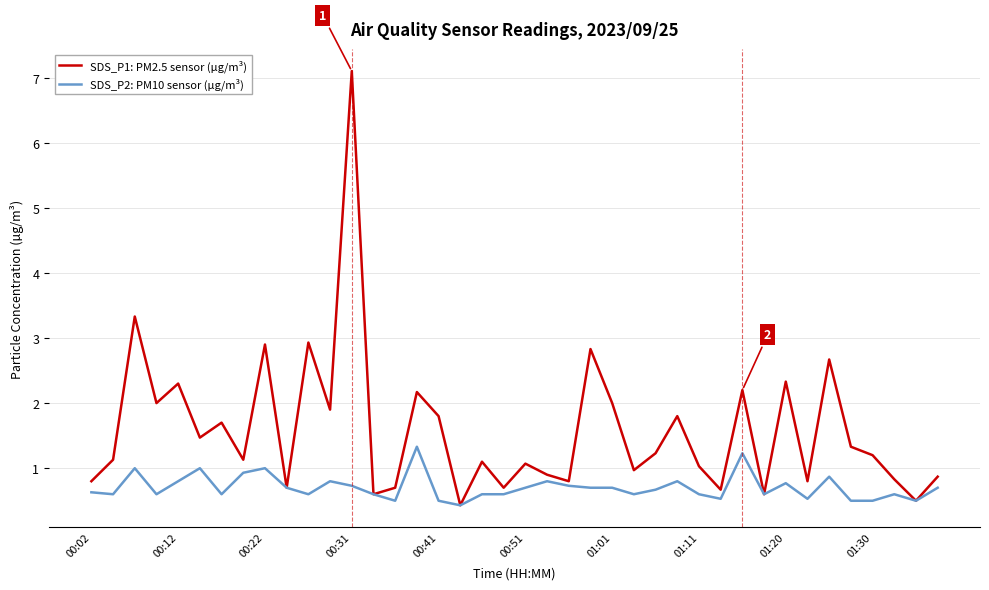

Which series has the largest range (max minus min)?

SDS_P1: PM2.5 sensor (µg/m³)